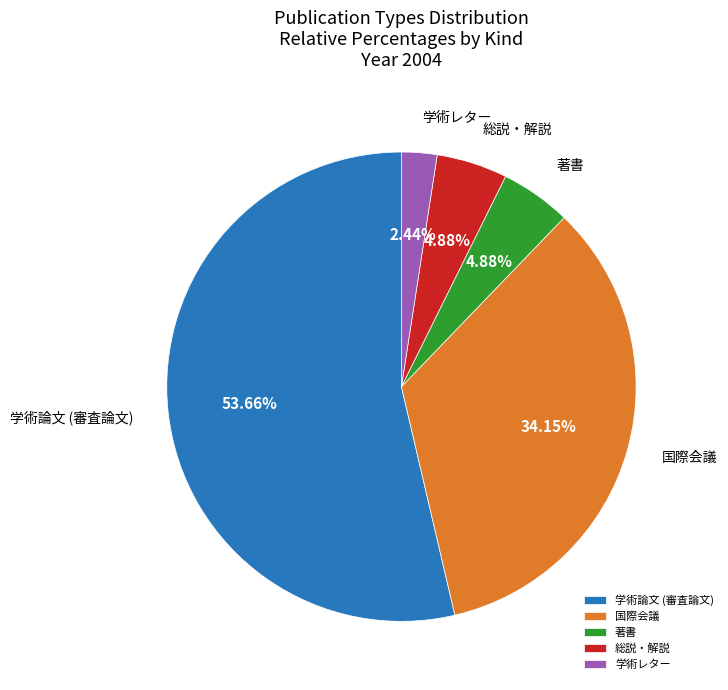

The 著書 slice represents 5% of the pie. True or false?

True